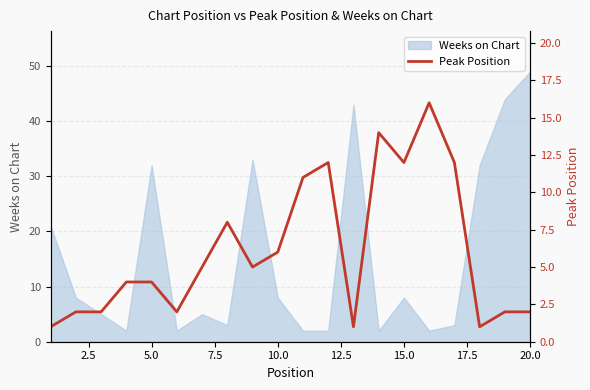

What is the ratio of the value at 2.5 to the value at 19?

1.0